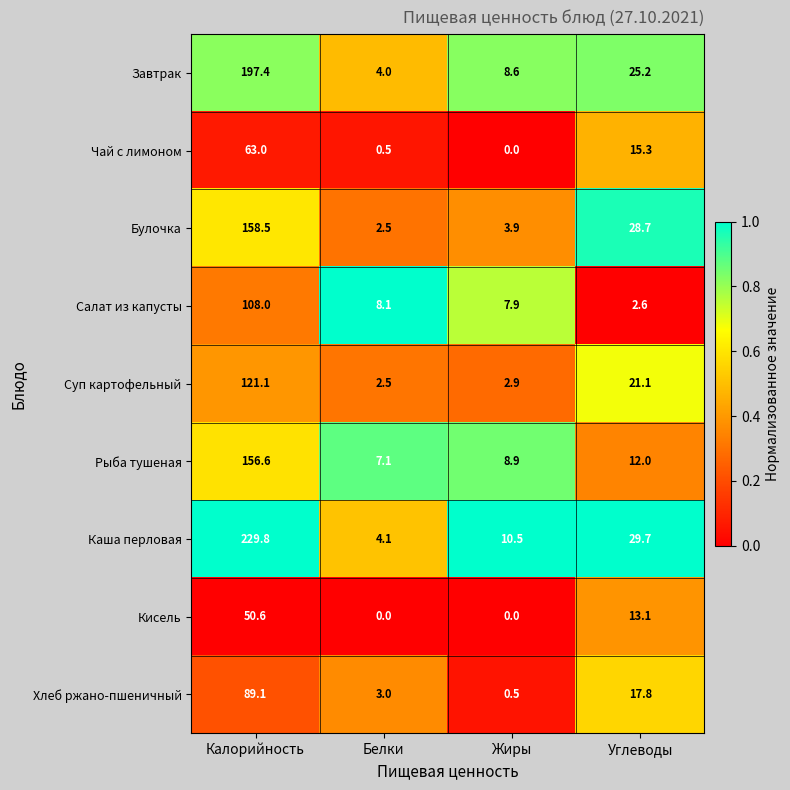

Which series has the largest total across all categories?

Каша перловая